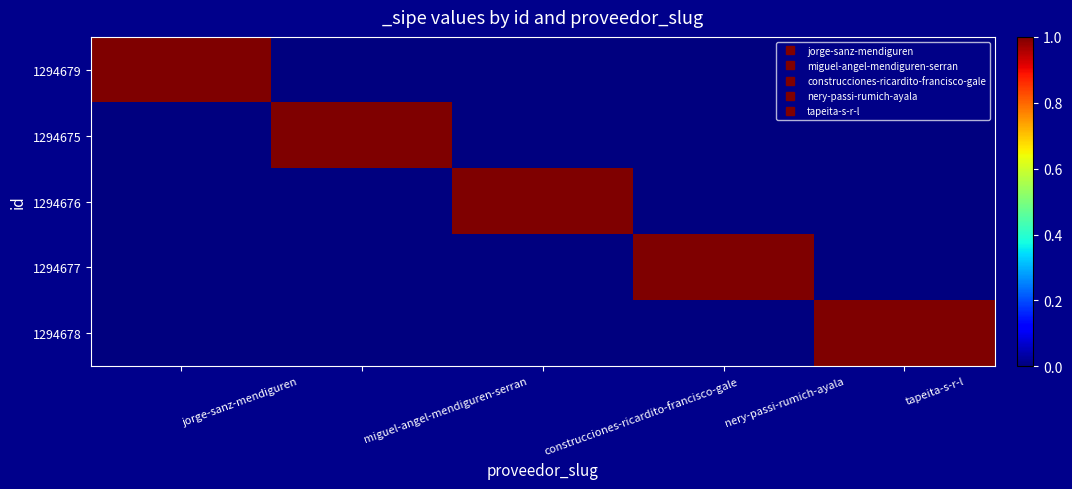

Rank the series by their maximum value, from lowest to highest.

1294679, 1294675, 1294676, 1294677, 1294678